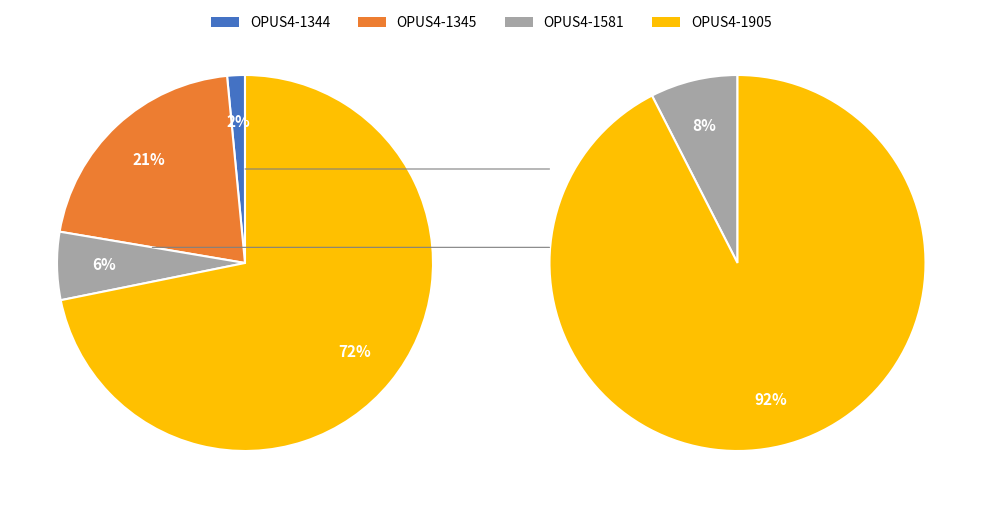

What percentage is the OPUS4-1905 slice, to the nearest percent?

72%